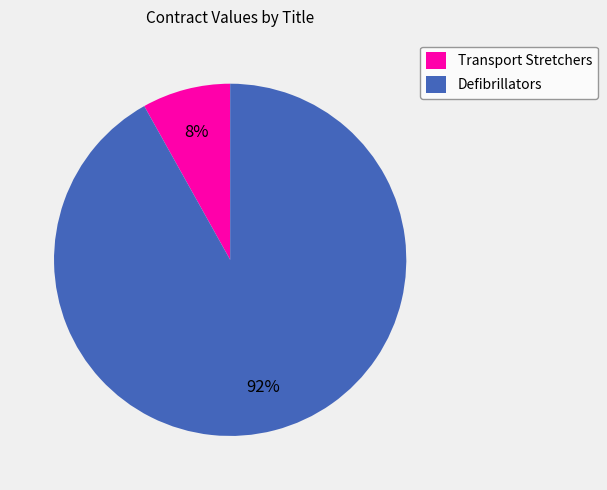

Which category has the biggest portion of the pie?

Defibrillators